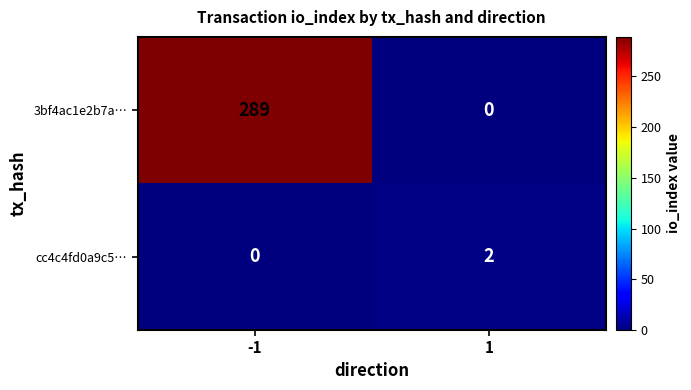

Is it true that 3bf4ac1e2b7a… equals 289 at -1?

True